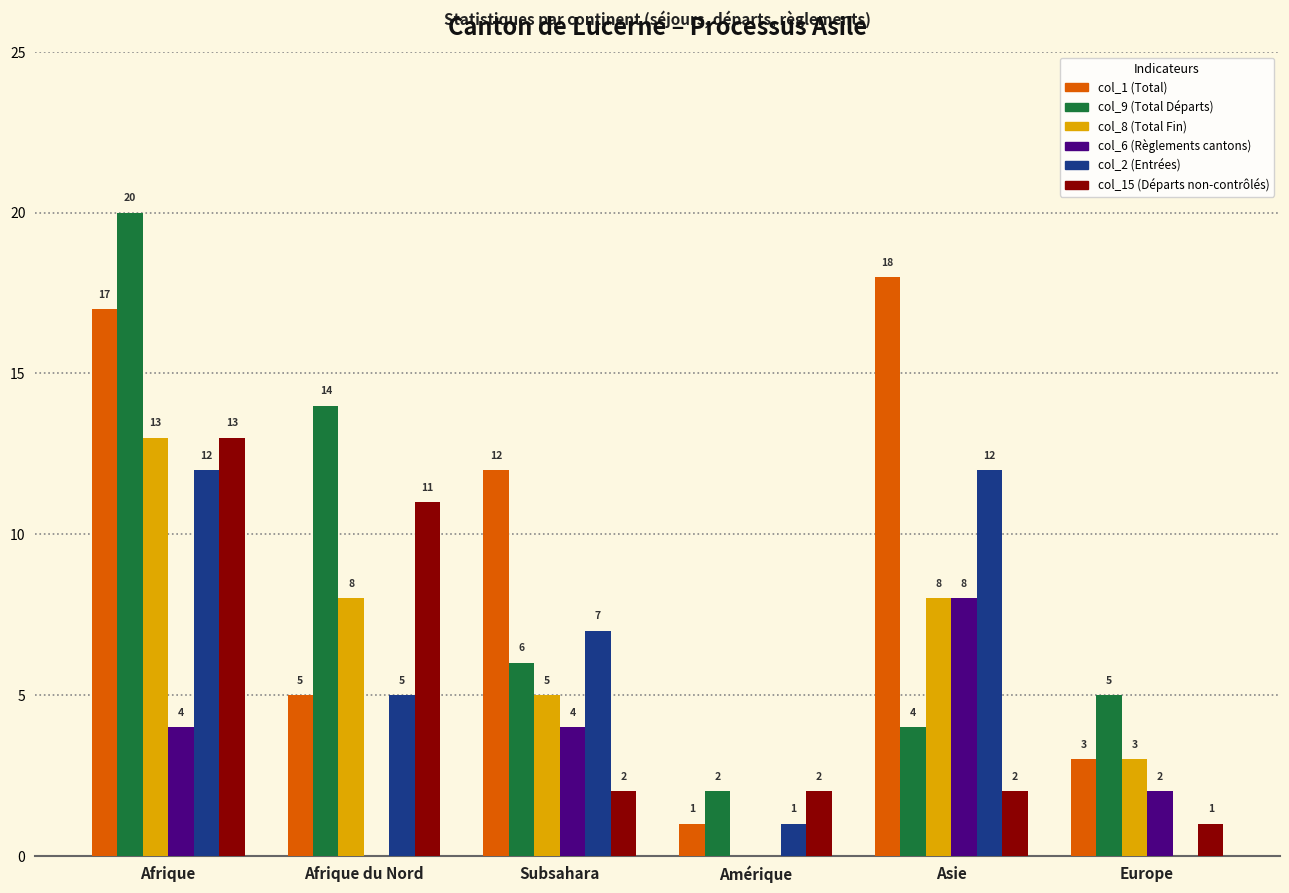

How many series are shown in this chart?

6